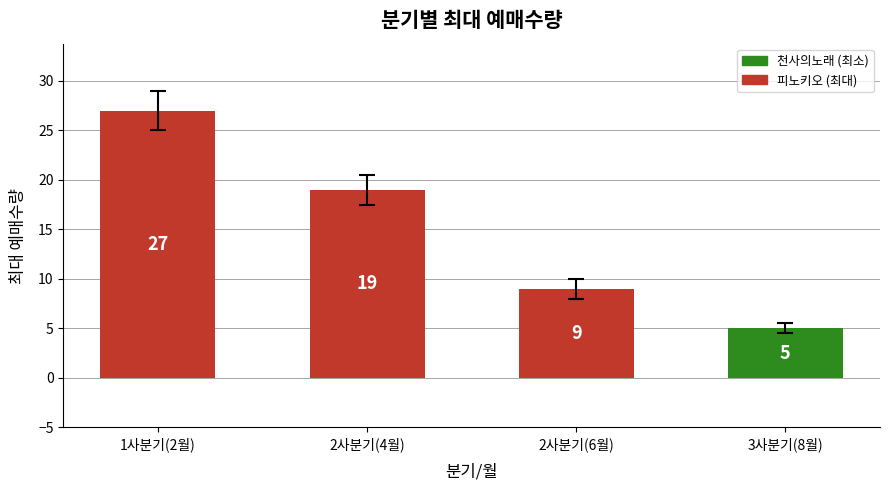

What is the approximate value at 1사분기(2월), to the nearest 5?

25